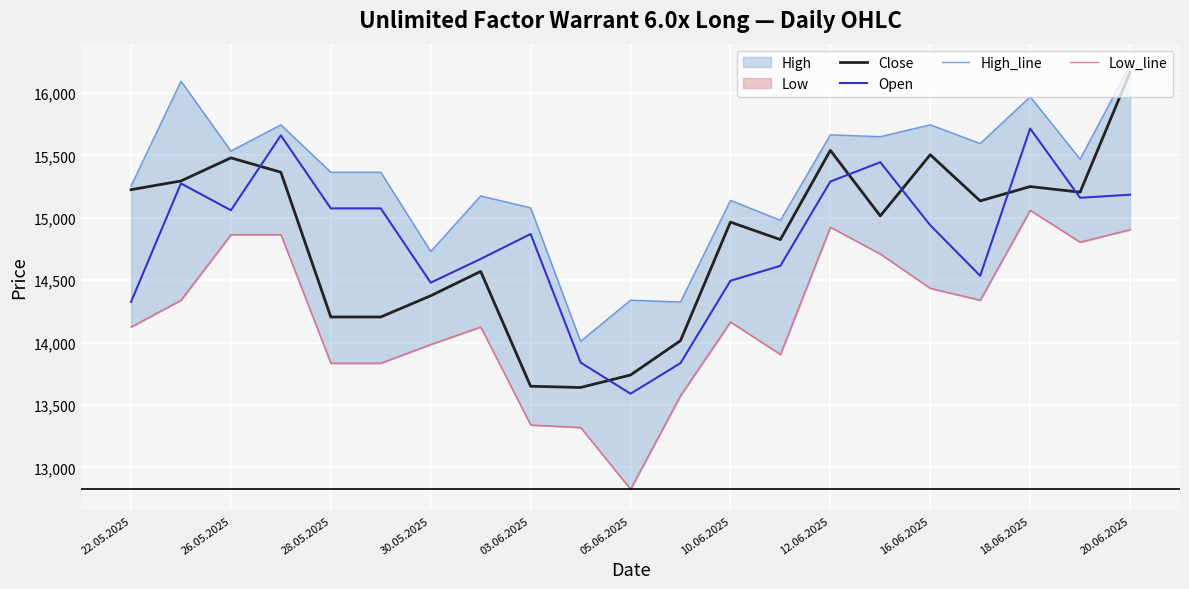

True or false: Open and Low_line cross at least once.

False